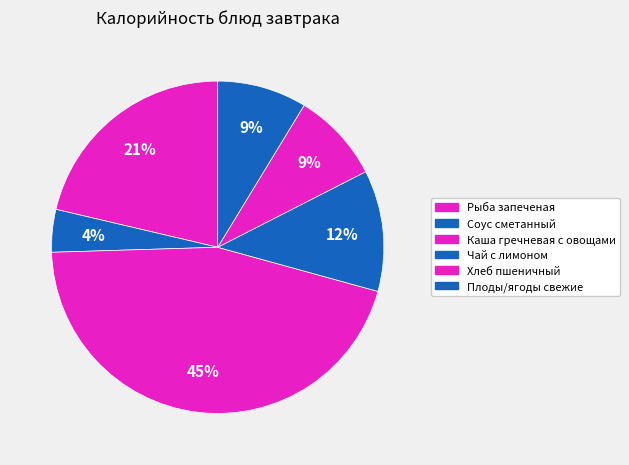

How many segments does this pie chart have?

6